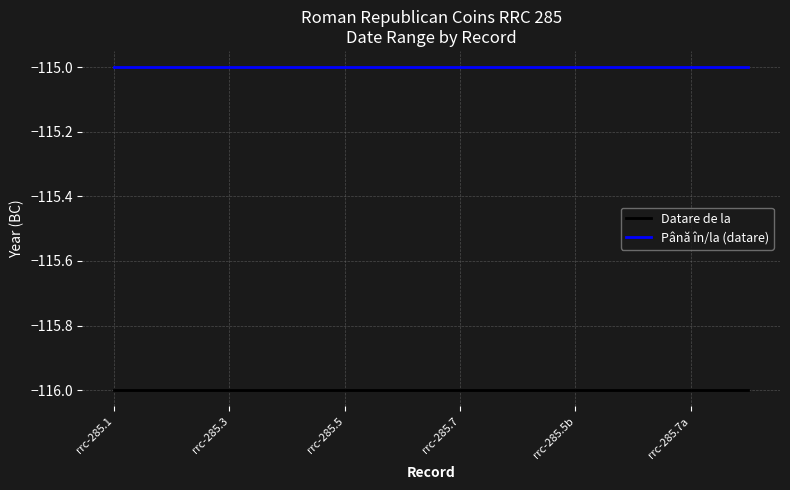

Rank the series by their average value, from highest to lowest.

Până în/la (datare), Datare de la